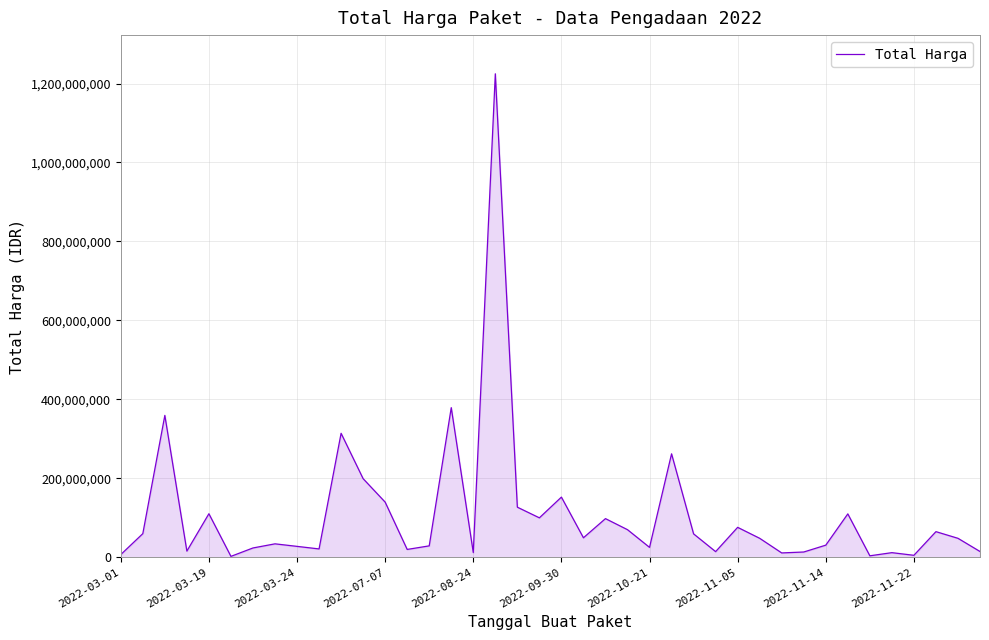

What is the sum of all values?

4375595175